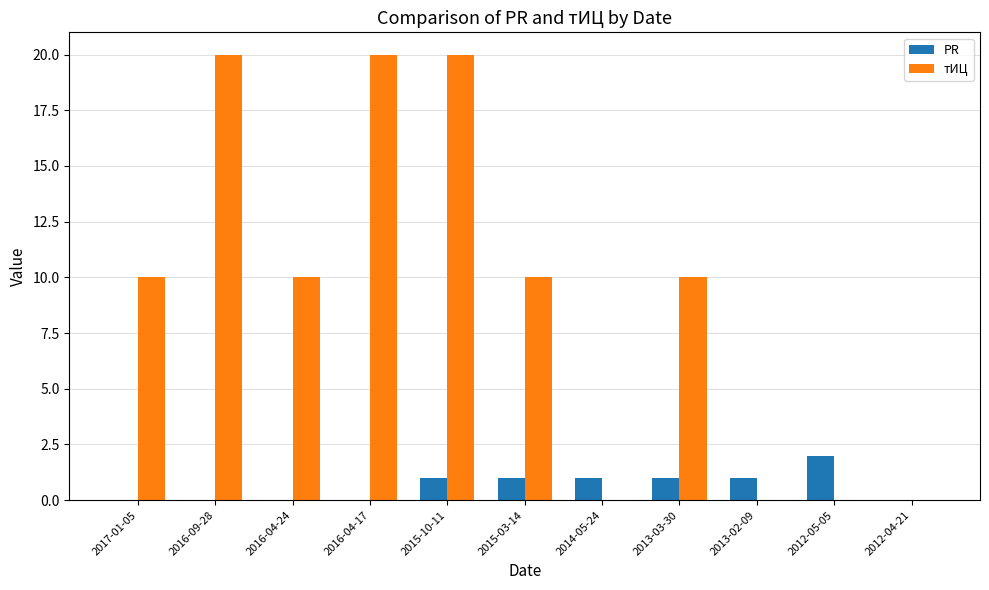

How many groups of bars are there?

11